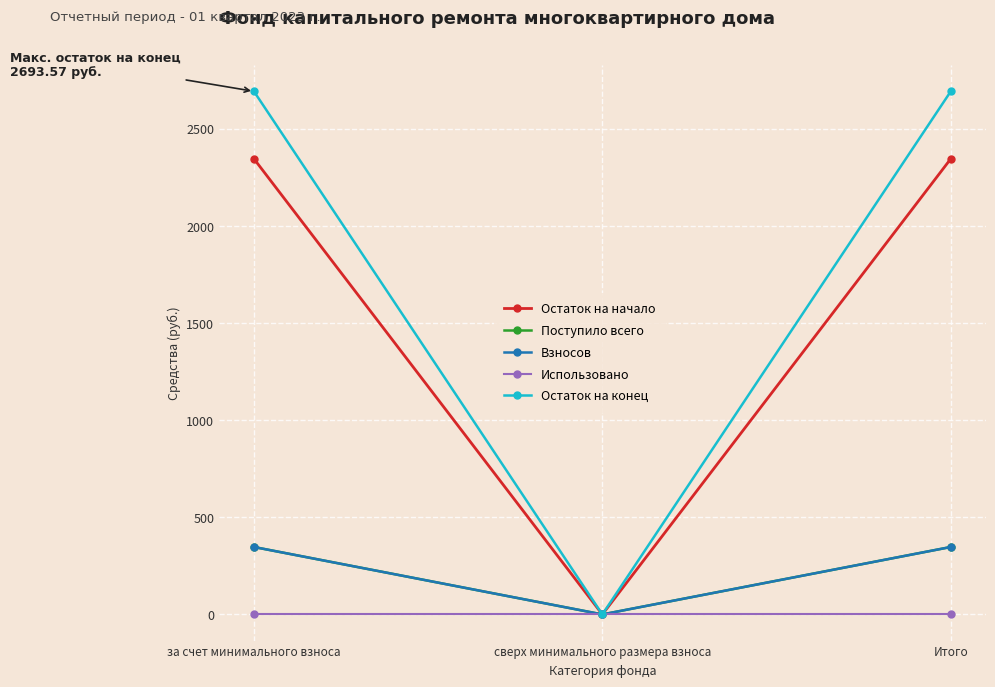

Does the chart have visible grid lines?

Yes